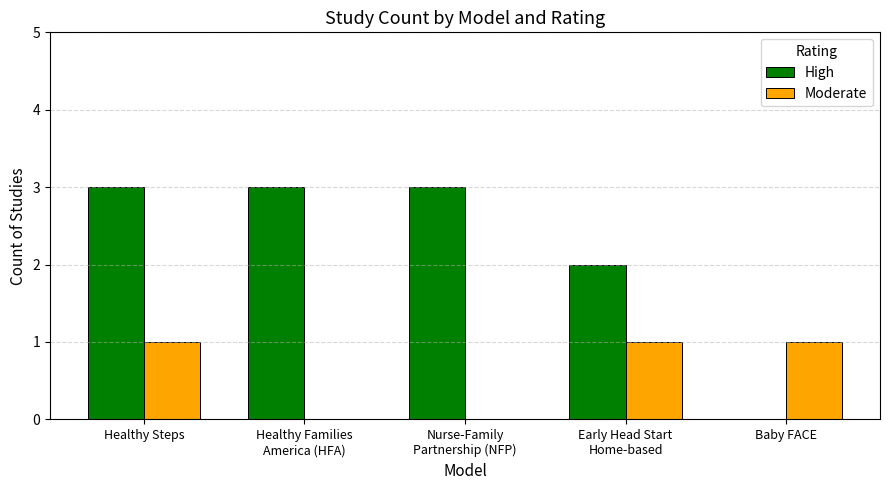

Count the Moderate values in the range 0 to 1.

5